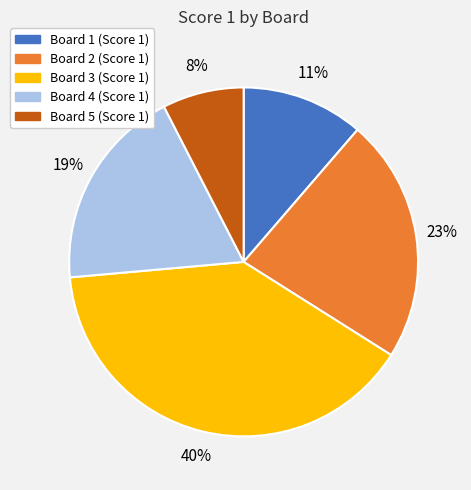

Rank the categories by value from lowest to highest.

Board 5, Board 1, Board 4, Board 2, Board 3